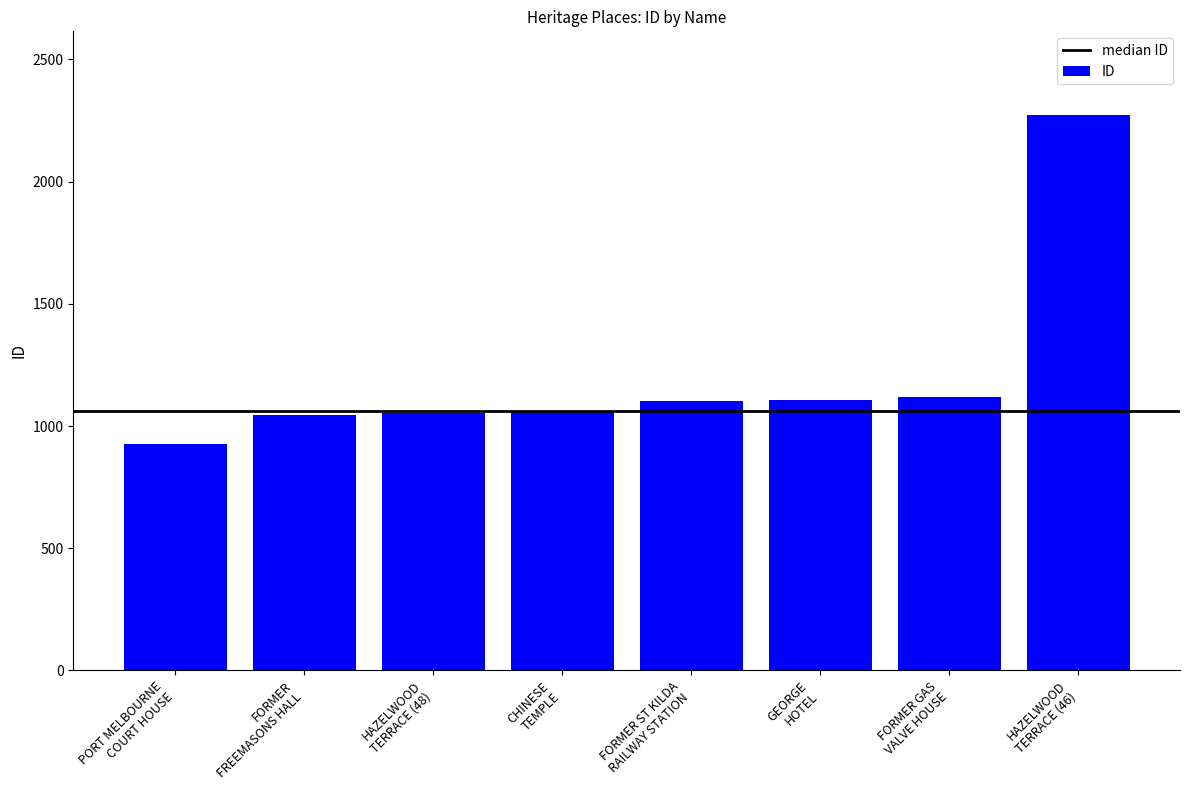

What is the label of the 6th bar from the left?

GEORGE
HOTEL